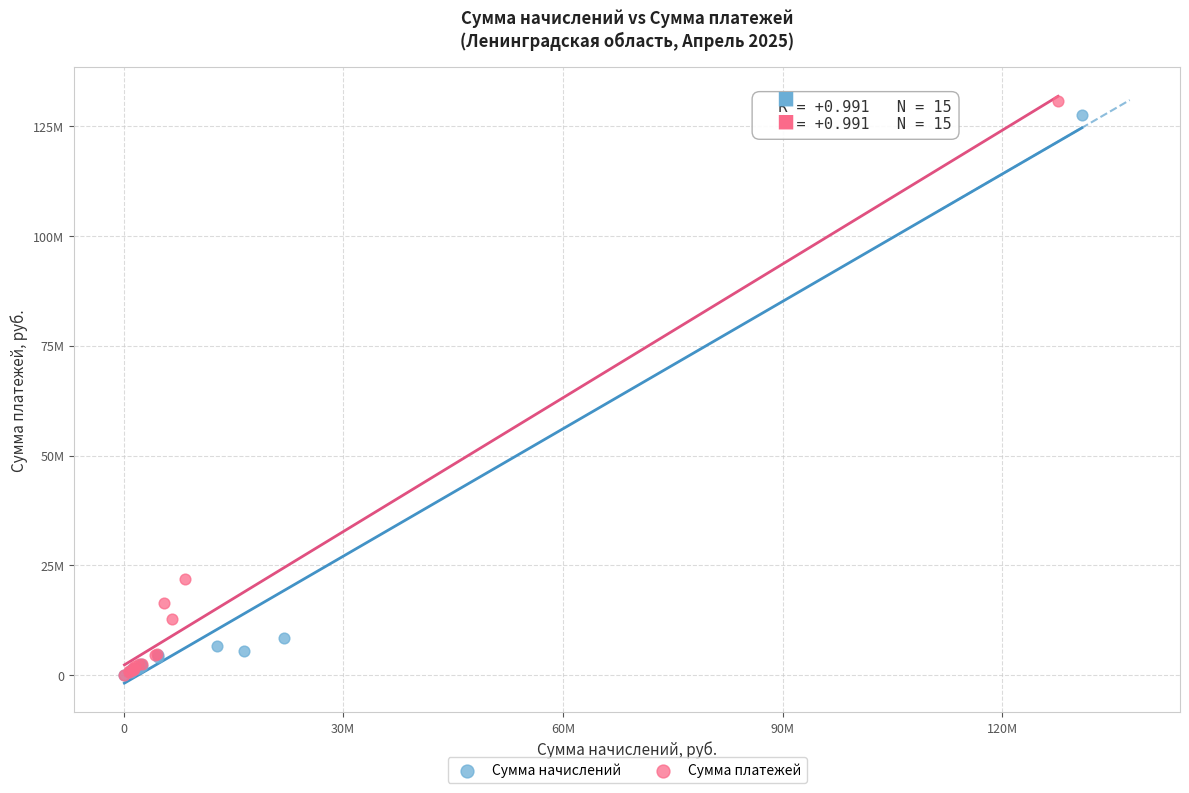

Which series contains the highest Y value?

Сумма платежей